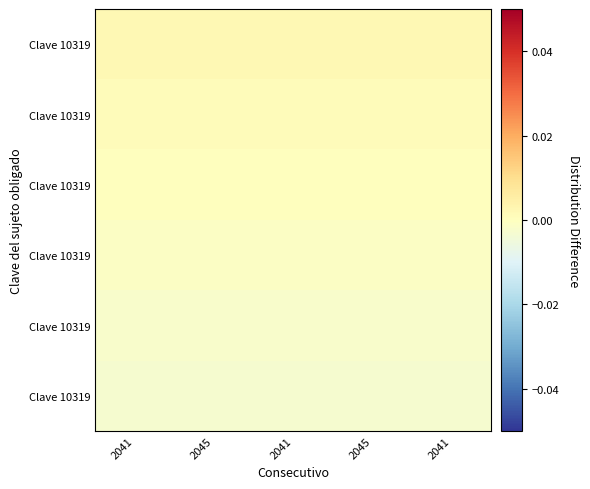

Count the number of categories in the chart.

5